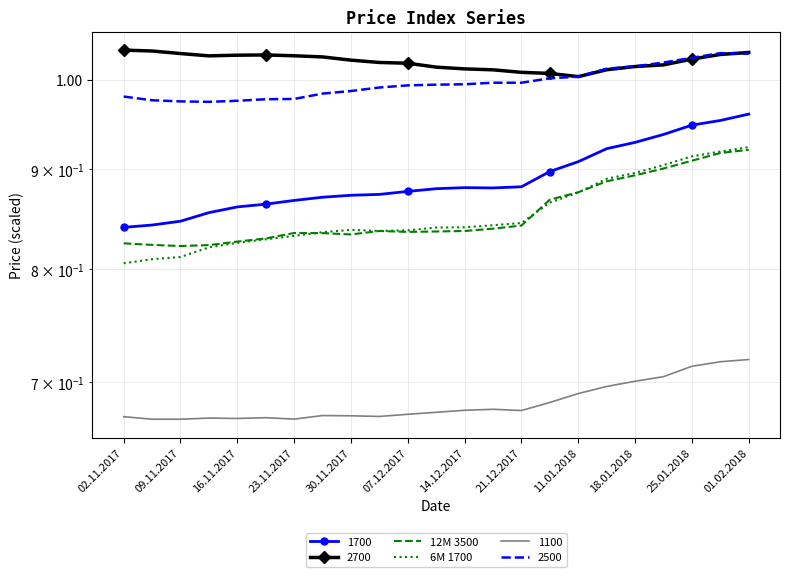

What is the greatest value displayed?

0.9